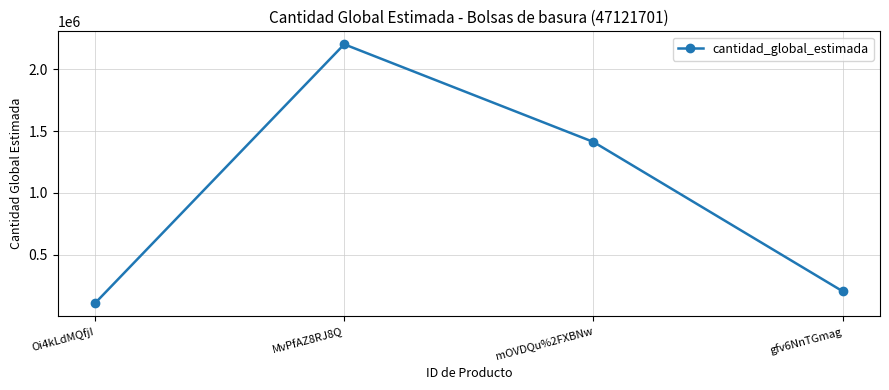

What is the value of the 2nd point from the left?

2201870